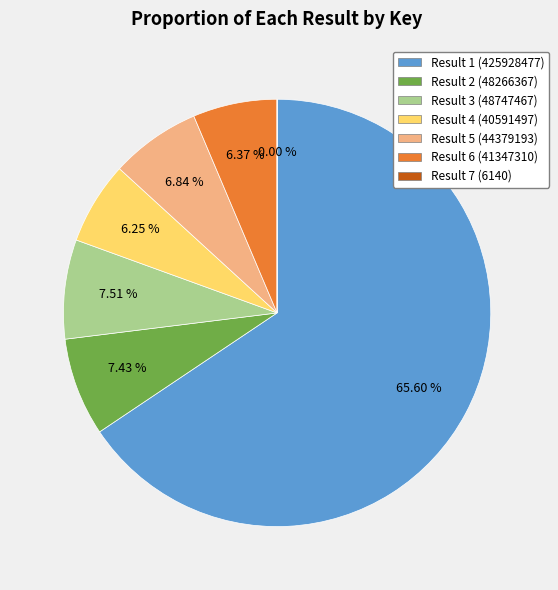

Is there any slice that represents more than half of the pie?

Yes